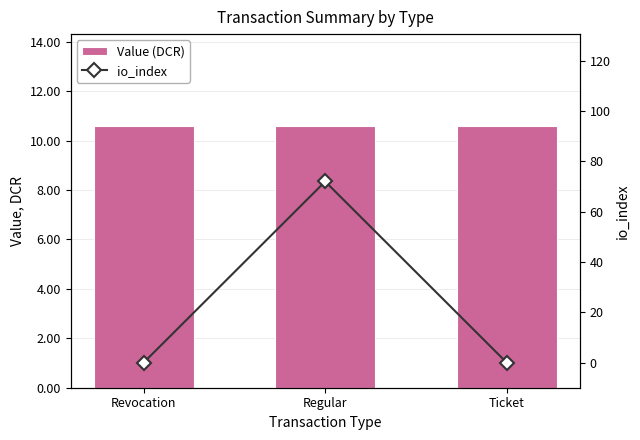

Reading left to right, extract all data points from this chart.

Value (DCR): 10.6	10.6	10.6
io_index: 0.0	72.0	0.0